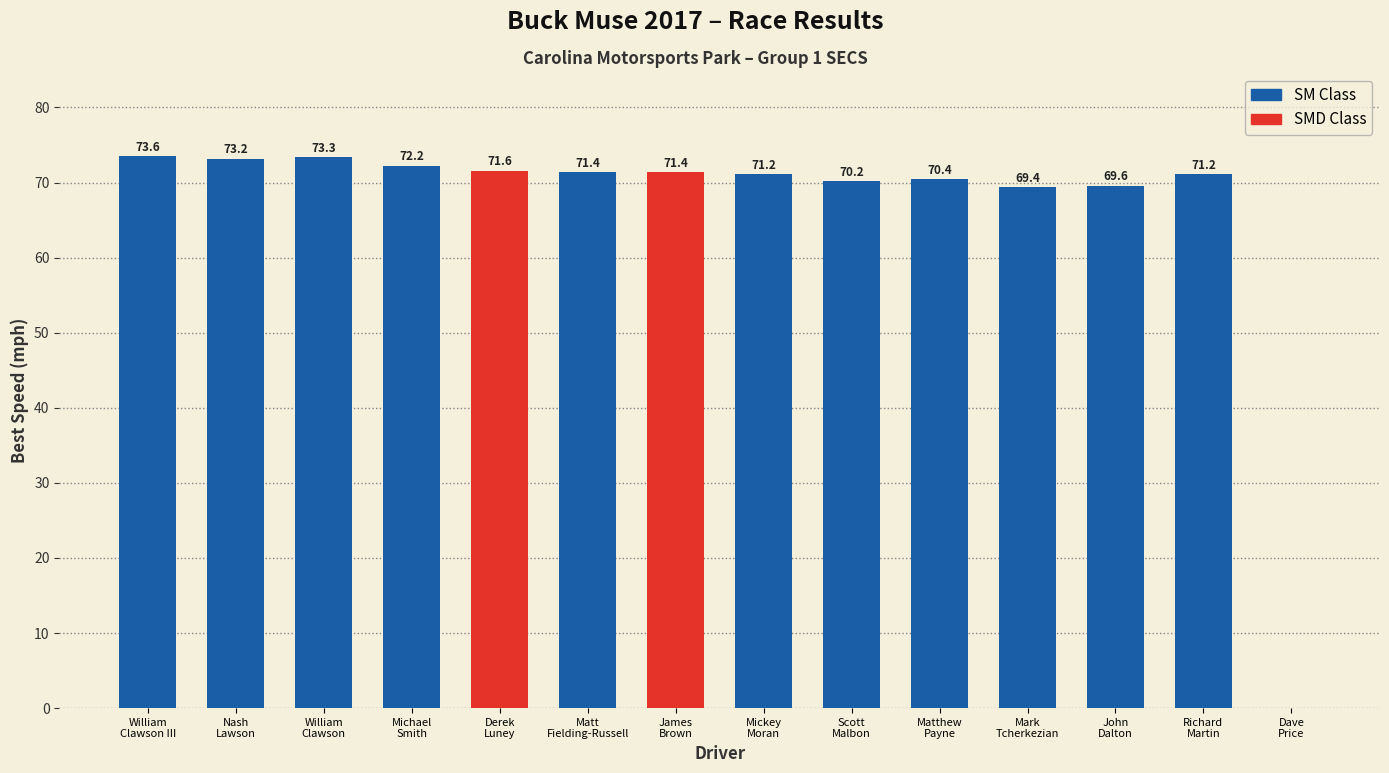

What is the ratio of the value at Matt
Fielding-Russell to the value at Richard
Martin?

1.0